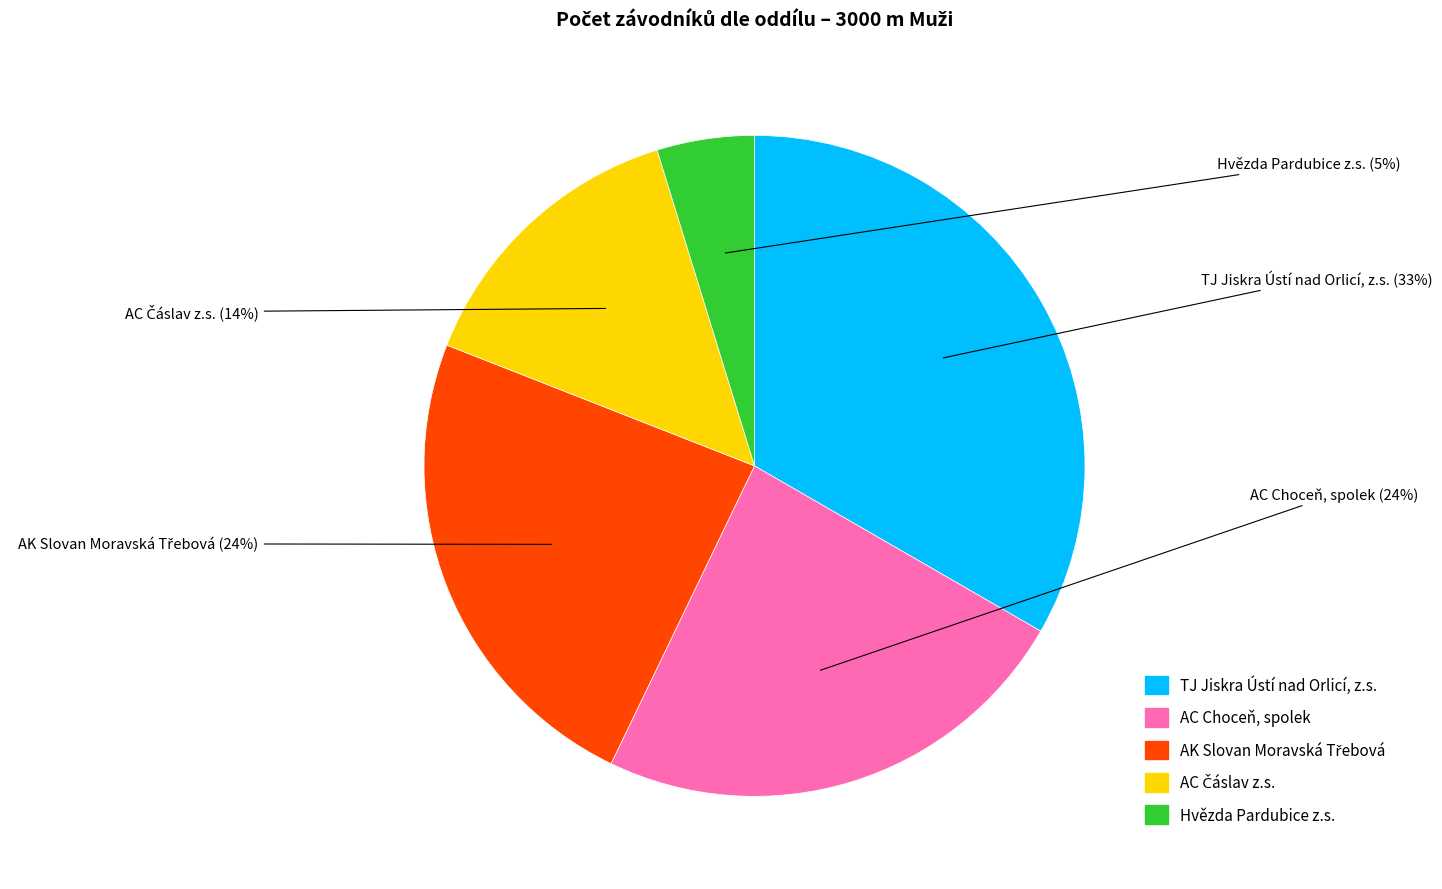

Is the sum of Hvězda Pardubice z.s. and AC Choceň, spolek greater than half?

No